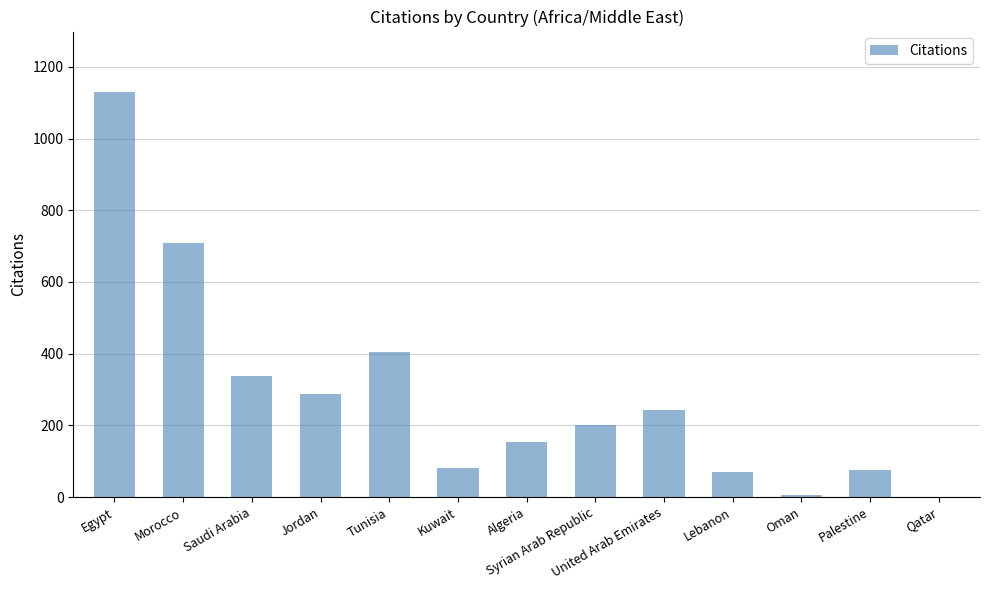

What is the sum of the values at Egypt and Lebanon?

1199